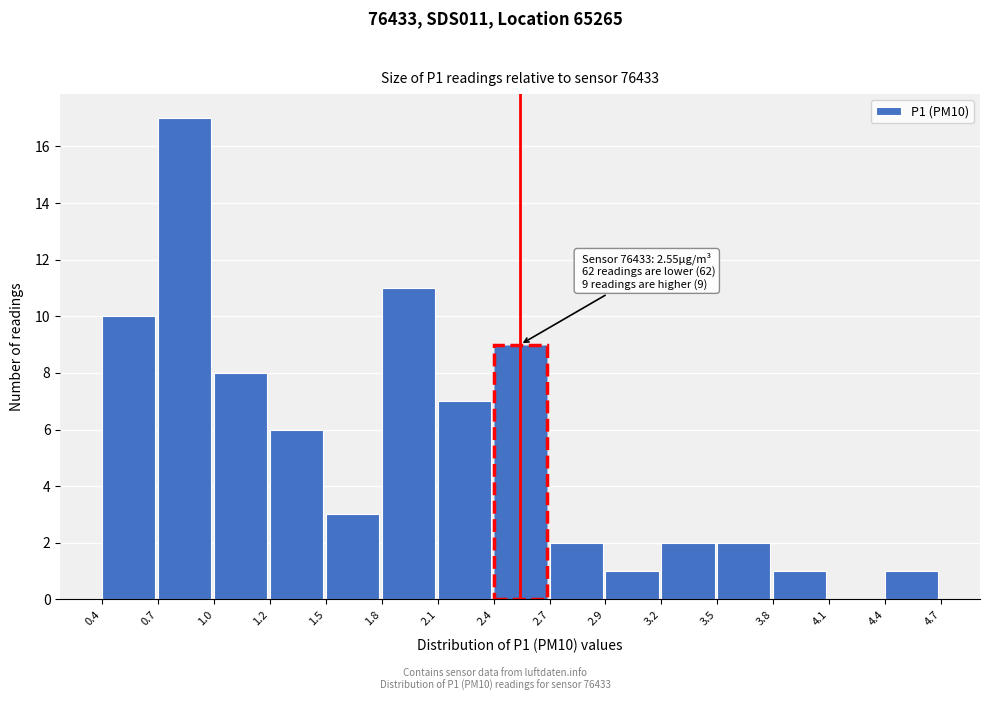

Reading left to right, extract all data points from this chart.

0.4=10	0.7=17	1.0=8	1.2=6	1.5=3	1.8=11	2.1=7	2.4=9	2.7=2	2.9=1	3.2=2	3.5=2	3.8=1	4.1=0	4.4=1